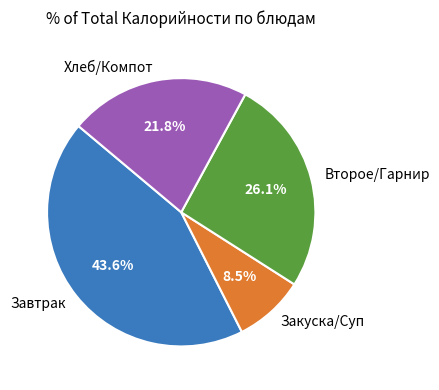

How many slices are in this pie chart?

4